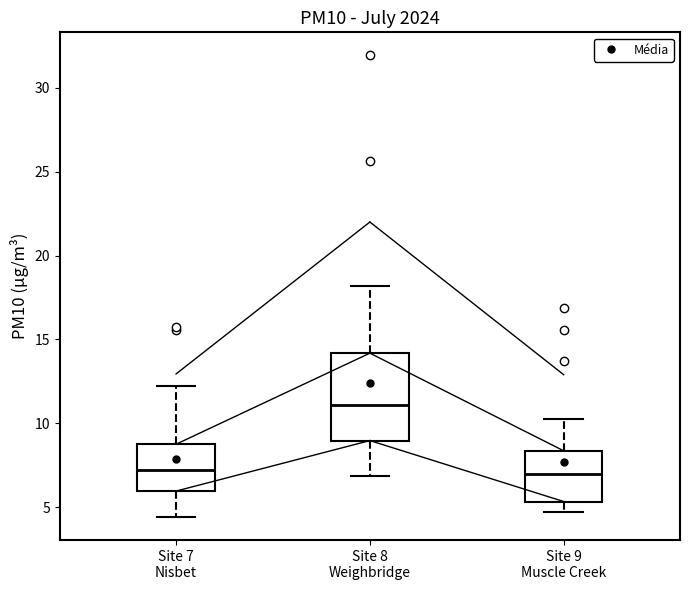

Where is the lower edge of the box for Site 8 Weighbridge on the y-axis? The values are not printed on the chart, so give them approximately, as read against the axis.

9.0